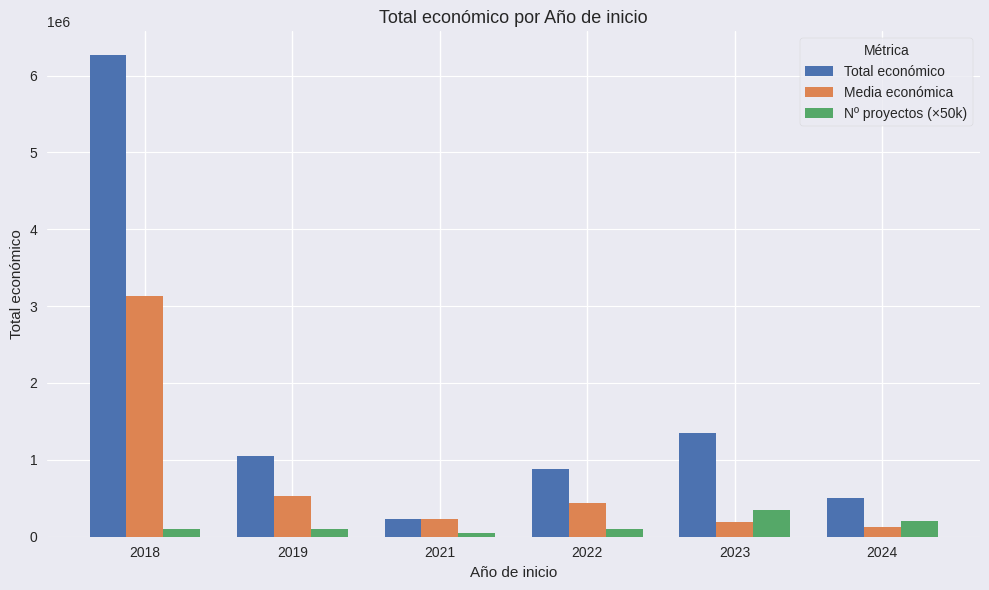

At which label does Media económica first exceed 438736?

2018